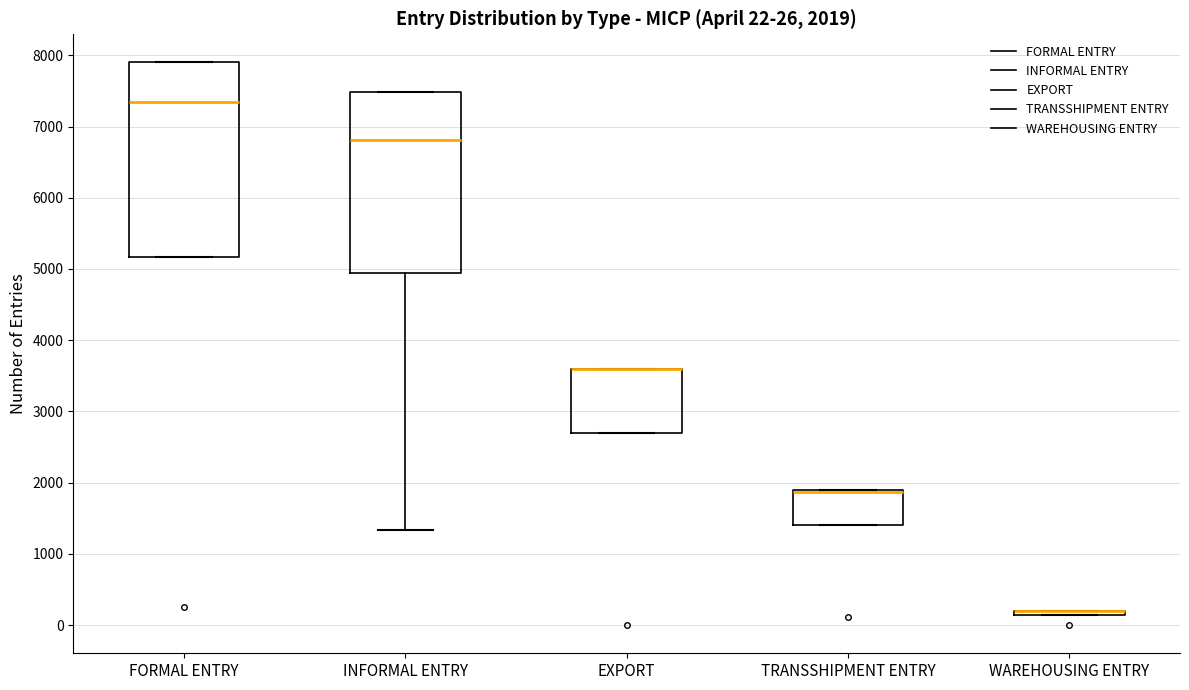

Comparing the boxes themselves (not the whiskers), which one is the tallest?

FORMAL ENTRY